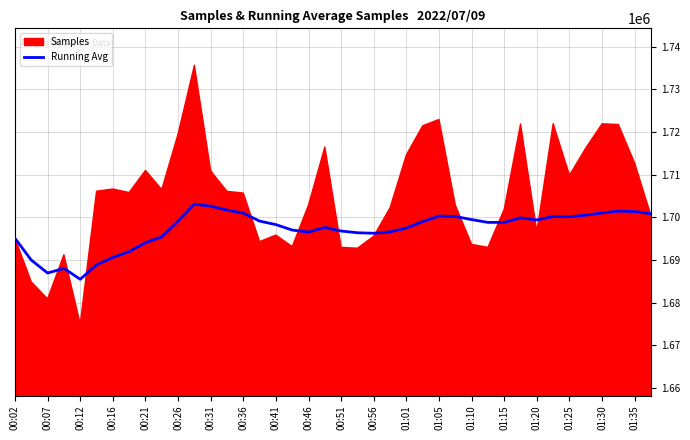

Reading left to right, extract all data points from this chart.

1695069	1689948	1686919	1688016	1685452	1688835	1690586	1691937	1694055	1695387	1699134	1703094	1702601	1701688	1700975	1699100	1698280	1696996	1696537	1697614	1696778	1696369	1696253	1696577	1697474	1698989	1700276	1700196	1699455	1698800	1698802	1699866	1699384	1700181	1700127	1700503	1701025	1701452	1701348	1700838